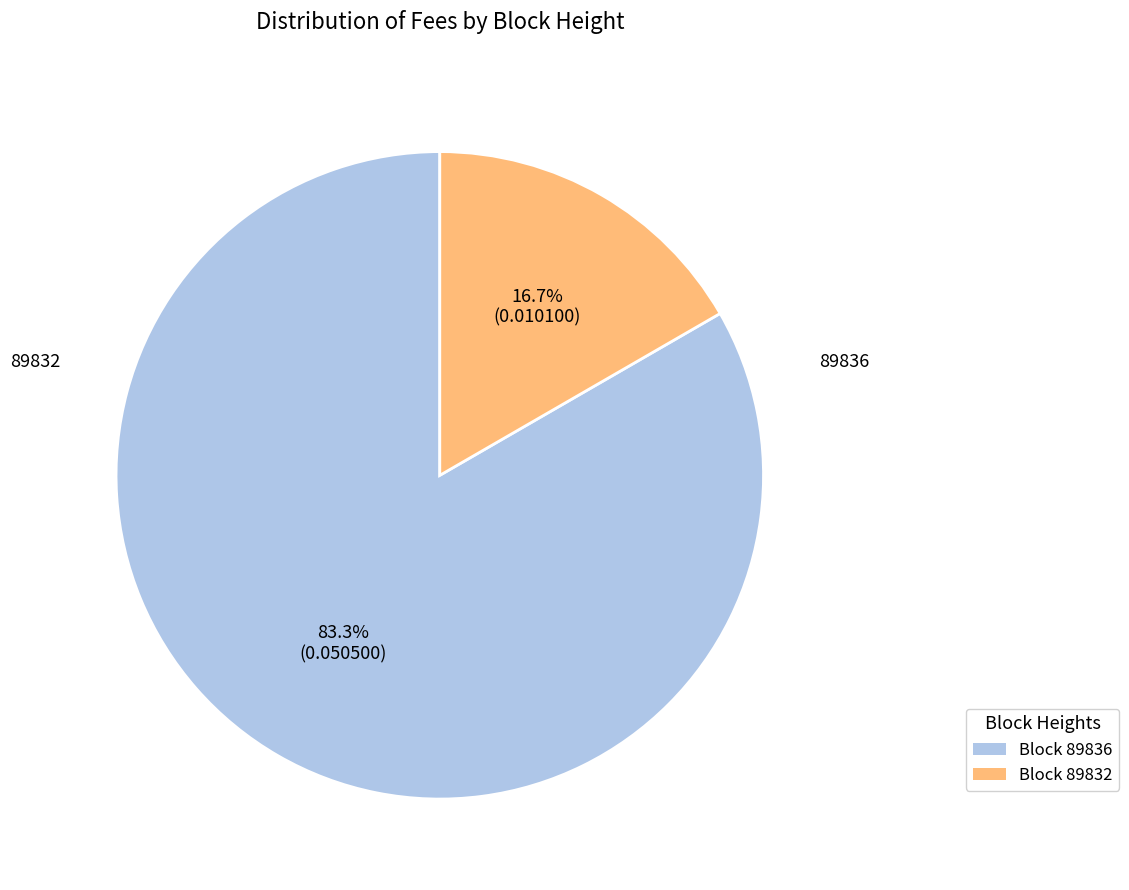

Is there a majority slice in this chart?

Yes